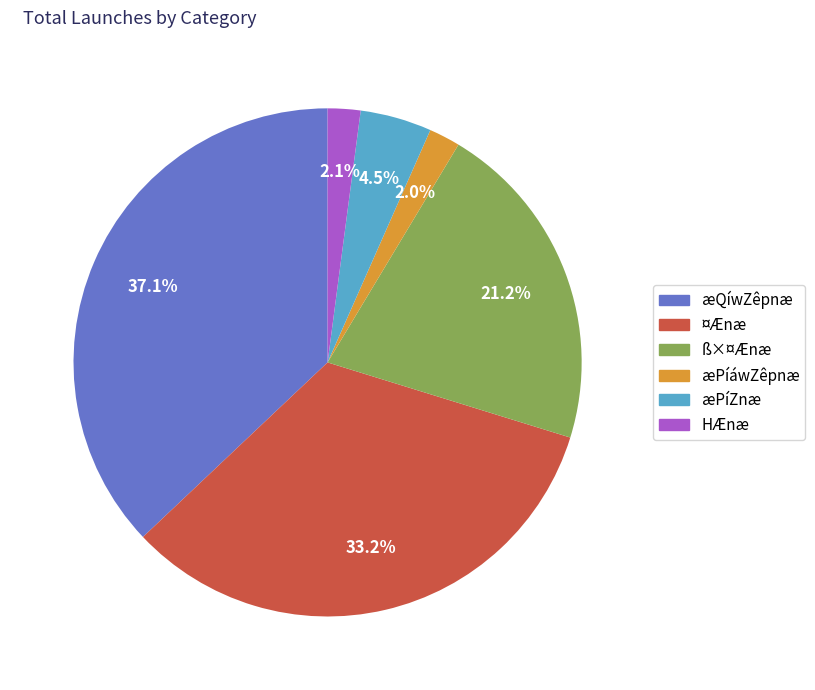

Is there a majority slice in this chart?

No